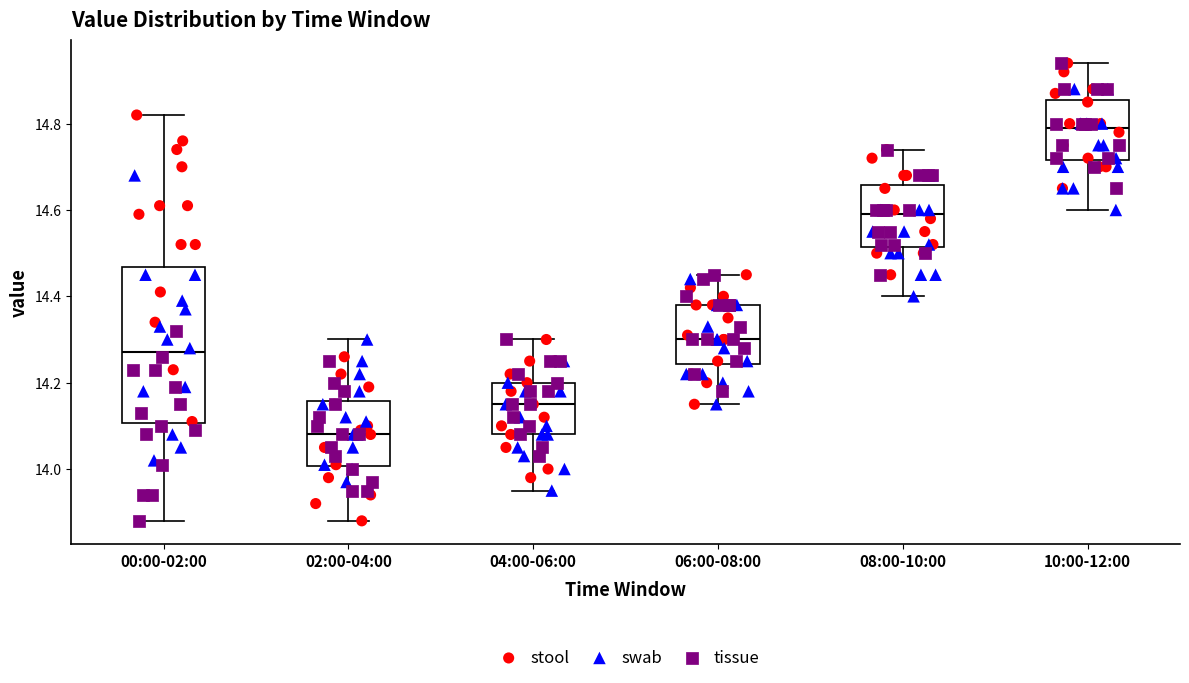

Reading left to right, read every box against the y-axis: the position of its median line, the range the box covers, and the ends of its whiskers. The values are not printed on the chart, so give them approximately, as read against the axis.

00:00-02:00: median 14.28, box 14.10 to 14.46, whiskers 13.88 to 14.82
02:00-04:00: median 14.08, box 14.00 to 14.16, whiskers 13.88 to 14.30
04:00-06:00: median 14.16, box 14.08 to 14.20, whiskers 13.96 to 14.30
06:00-08:00: median 14.30, box 14.24 to 14.38, whiskers 14.16 to 14.46
08:00-10:00: median 14.60, box 14.52 to 14.66, whiskers 14.40 to 14.74
10:00-12:00: median 14.80, box 14.72 to 14.86, whiskers 14.60 to 14.94